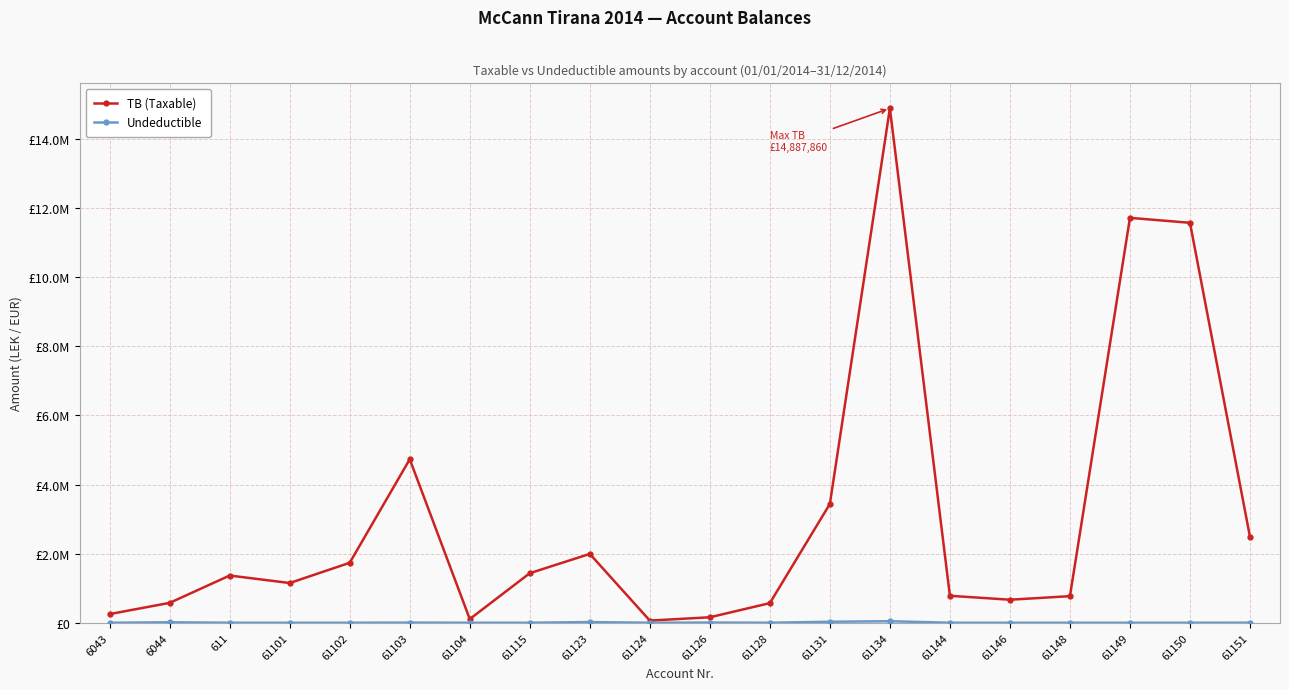

Is the value of Undeductible at 61128 greater than the value of TB (Taxable) at 61134?

No